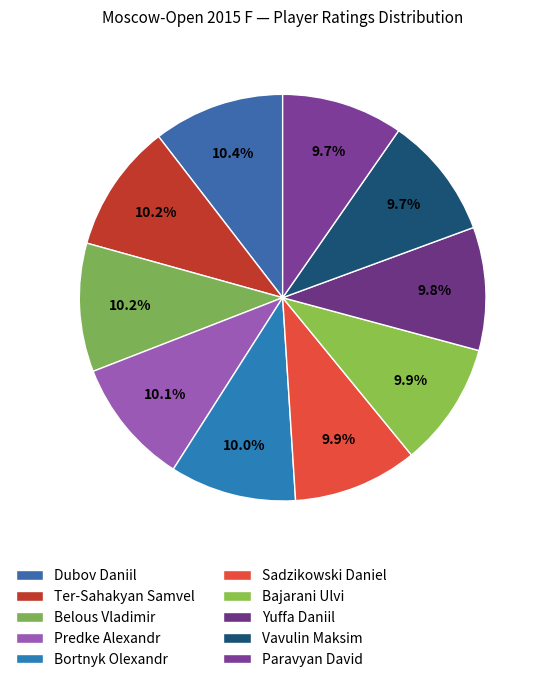

Which category has the smallest portion of the pie?

Paravyan David